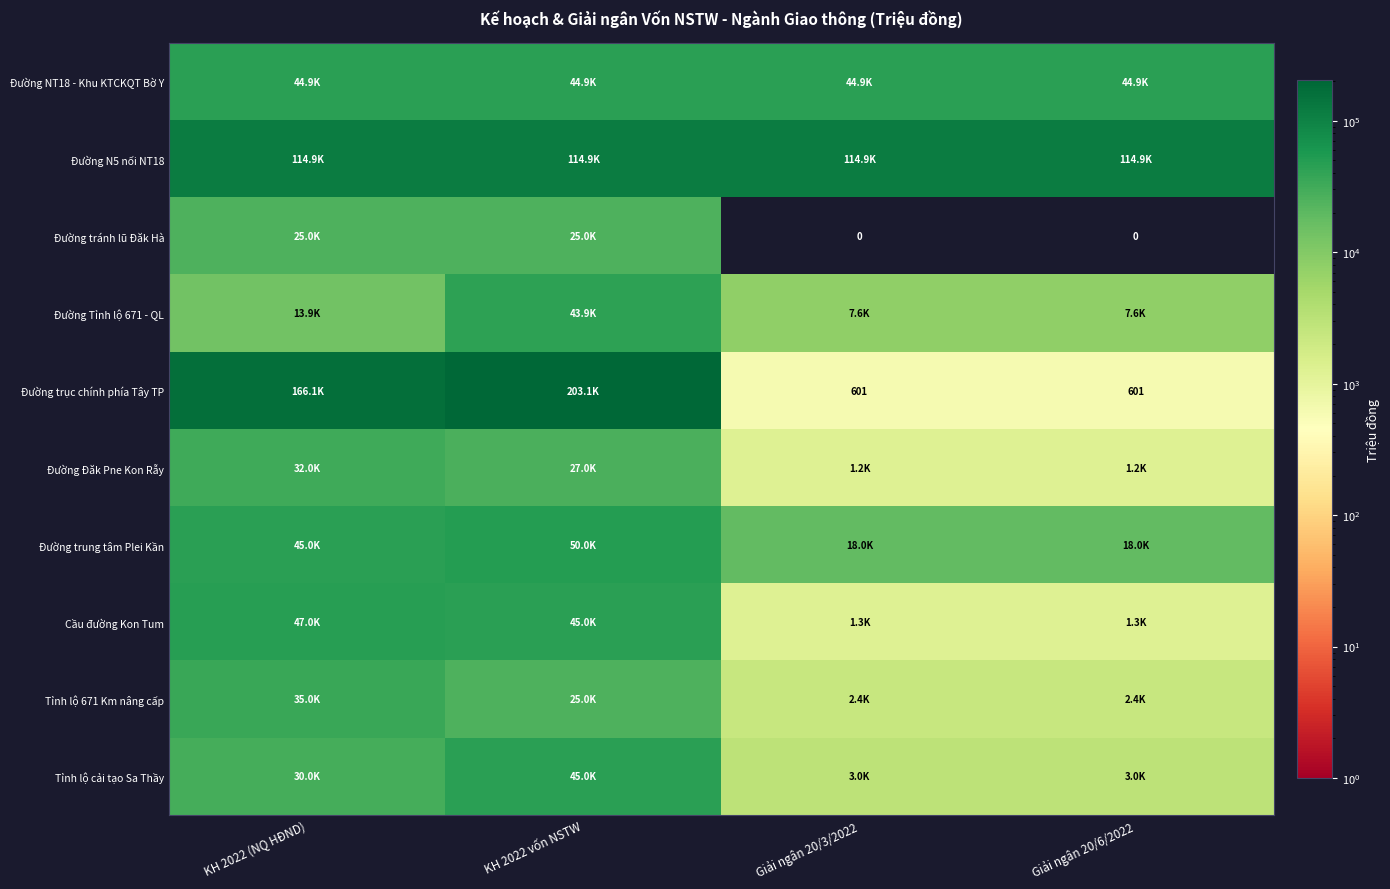

Which series has the widest spread of values?

Đường trục chính phía Tây TP